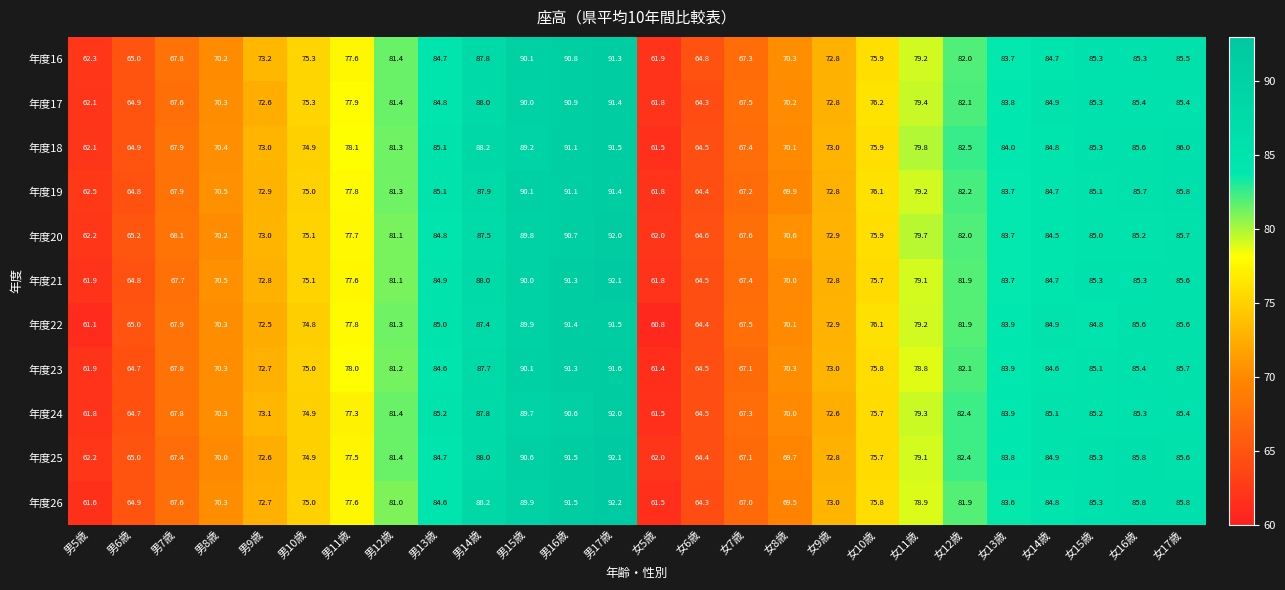

What is the difference between the 年度23 values at 男6歳 and 女10歳?

11.1